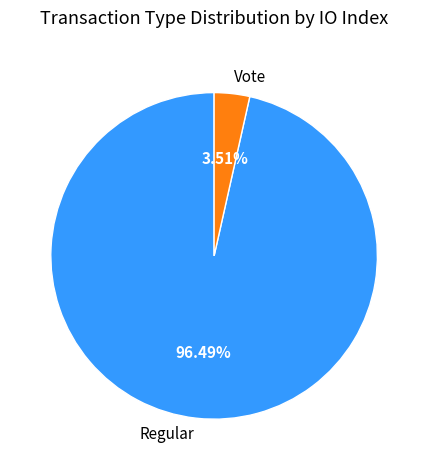

Do Vote and Regular together represent more than half of the pie?

Yes